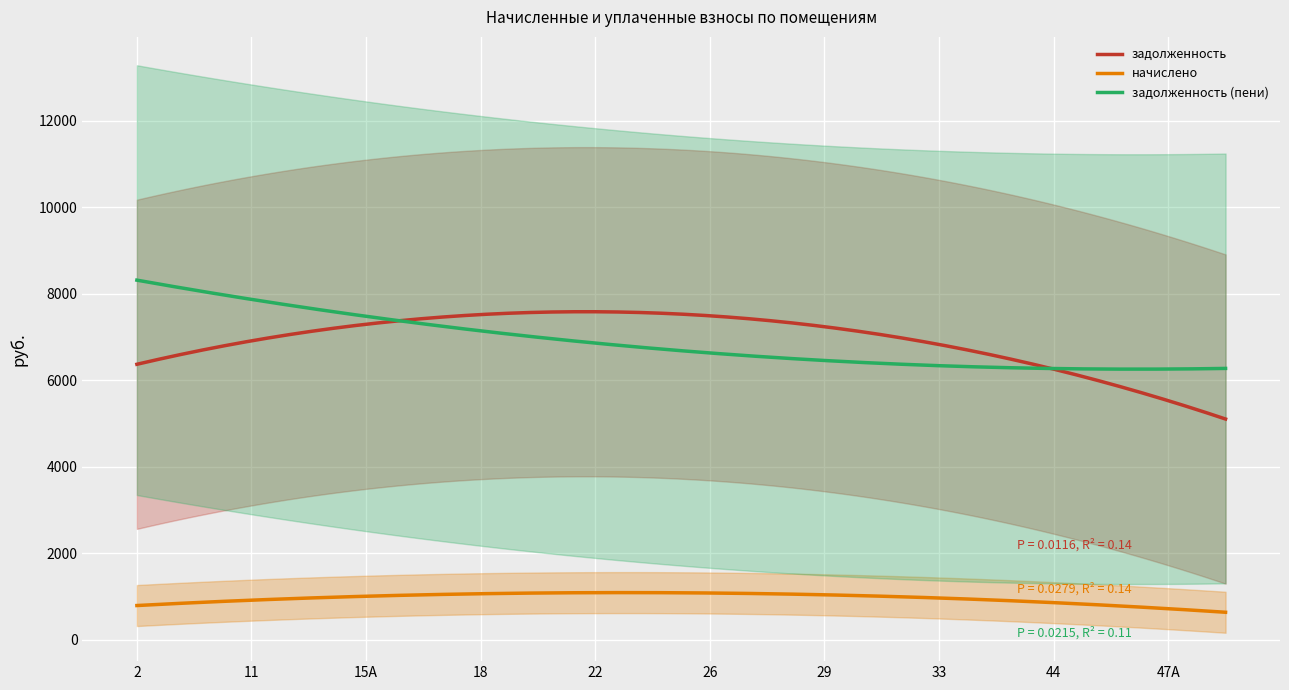

How many intersections are there between задолженность and задолженность (пени)?

2